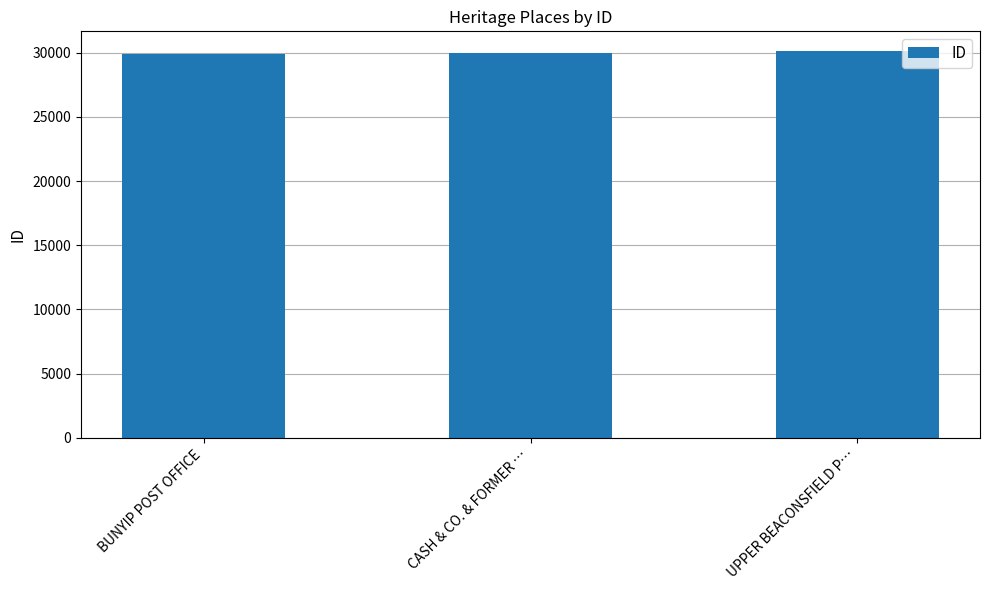

What is the value of the 1st bar from the left?

29908